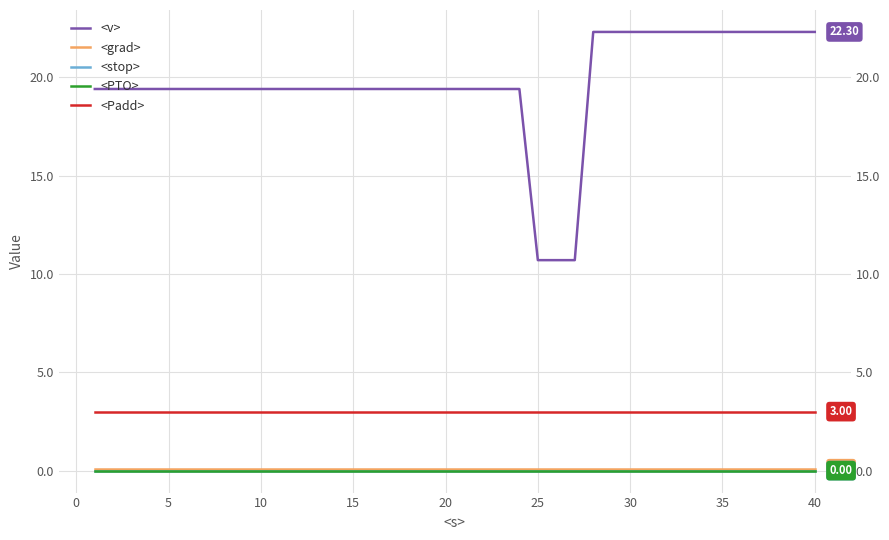

True or false: <PTO> and <grad> cross at least once.

False